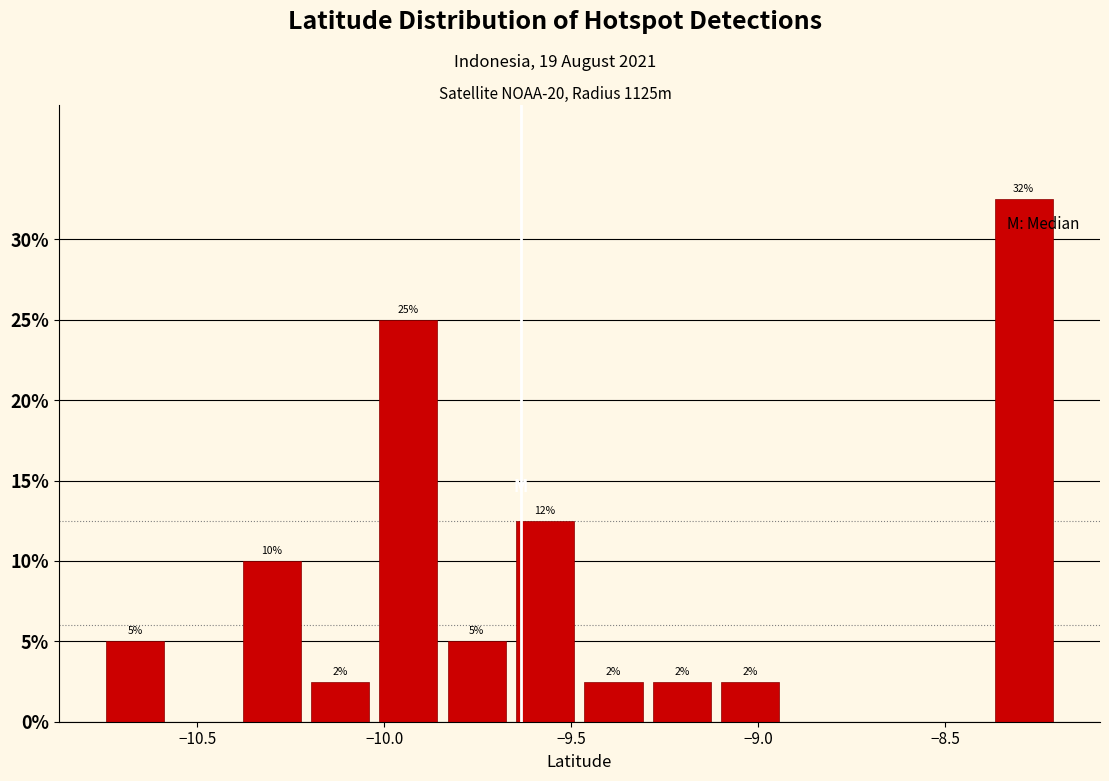

Read against the x-axis, roughly where is the centre of the tallest bar?

-8.30